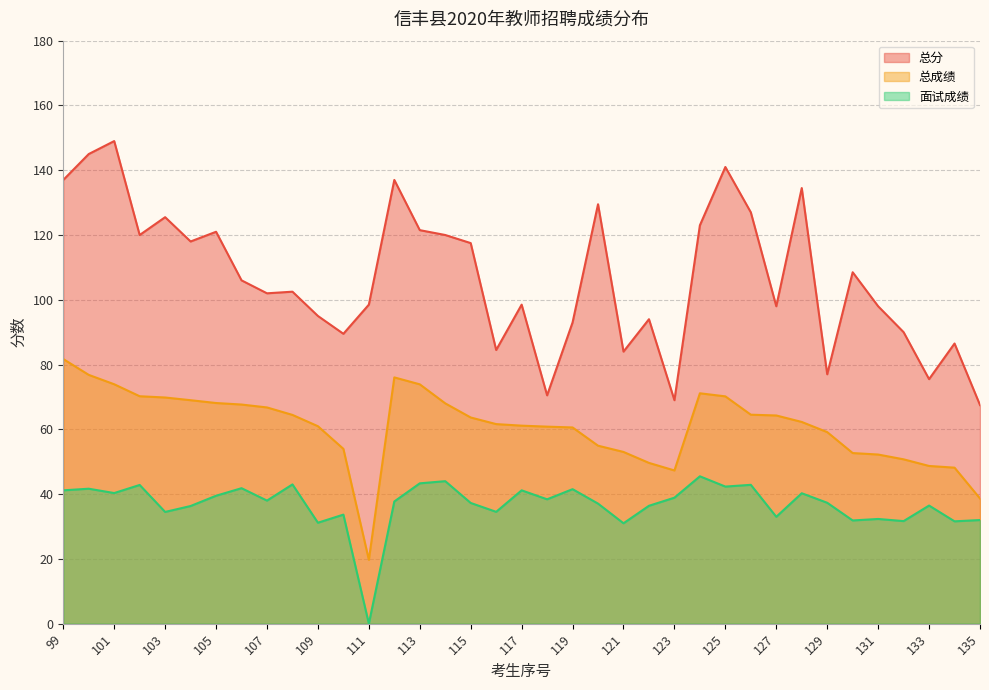

Is the value of 总分 at 99 greater than the value of 面试成绩 at 128?

Yes